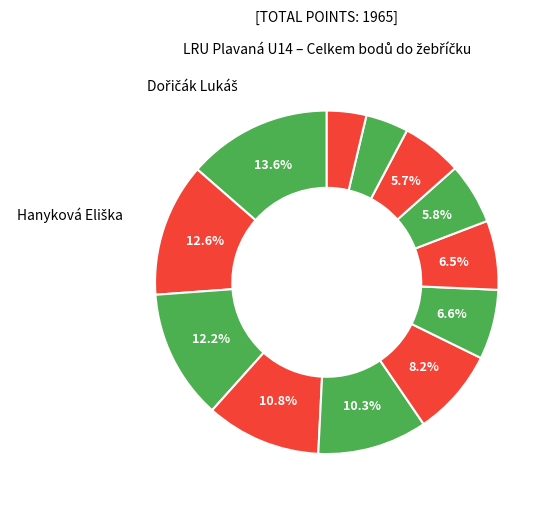

Does any single category account for the majority?

No